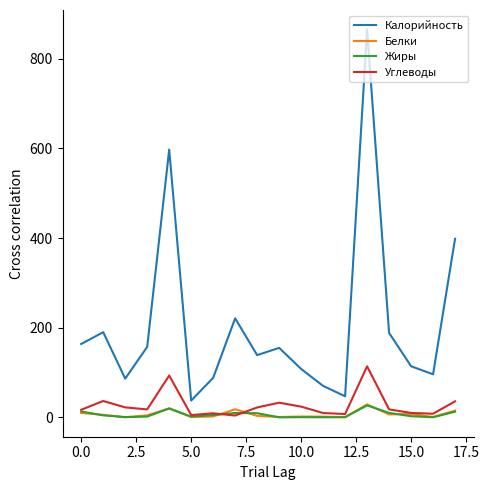

True or false: Калорийность and Белки cross at least once.

False